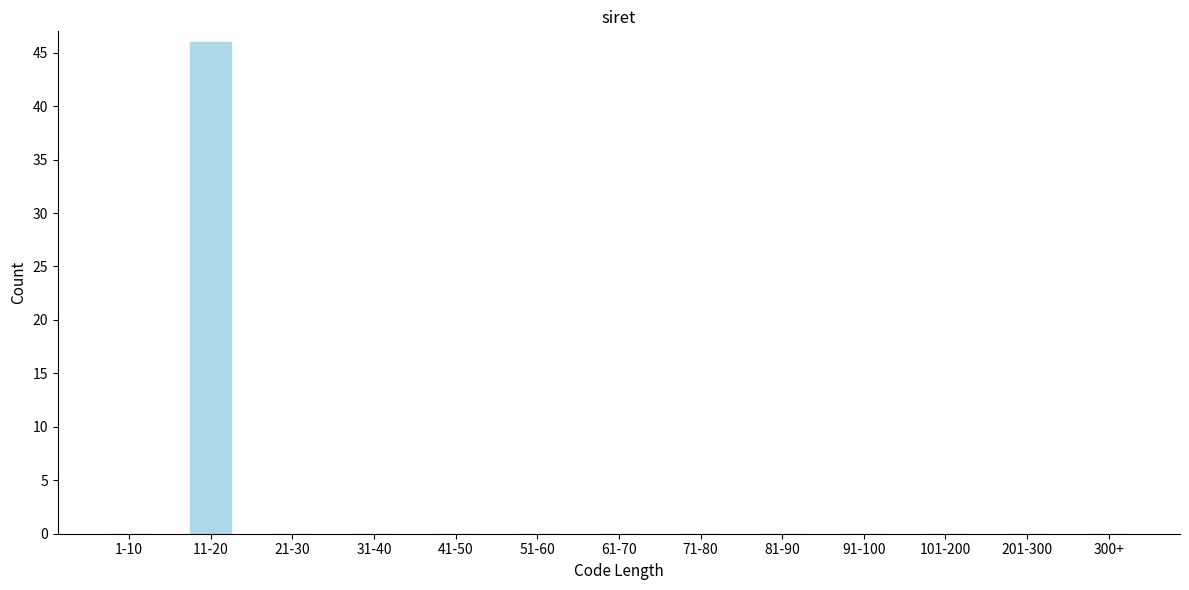

Reading right to left, extract all data points from this chart.

300+=0	201-300=0	101-200=0	91-100=0	81-90=0	71-80=0	61-70=0	51-60=0	41-50=0	31-40=0	21-30=0	11-20=46	1-10=0